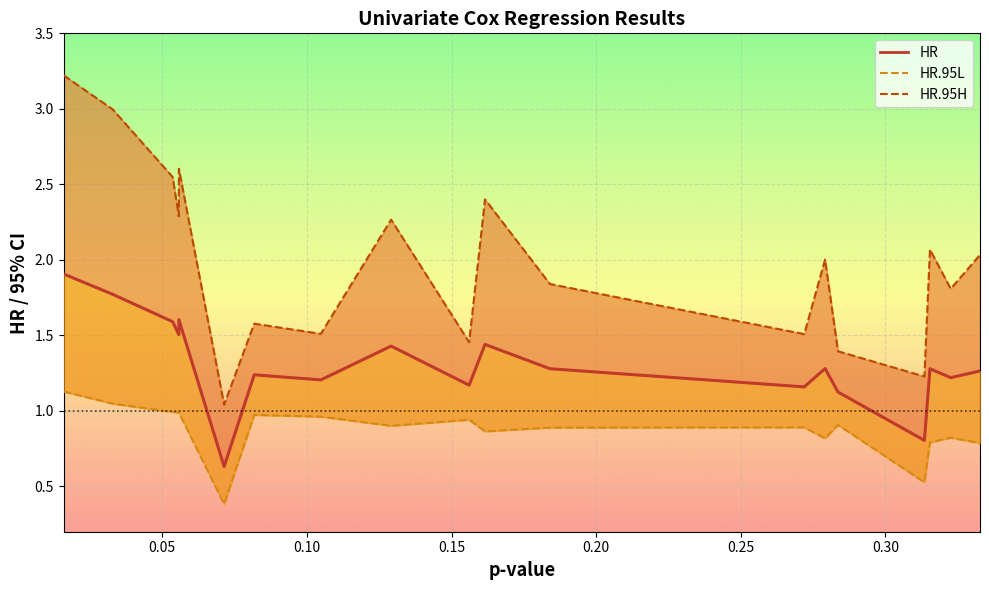

What is the difference between the maximum and second lowest values in the HR.95L series?

0.6